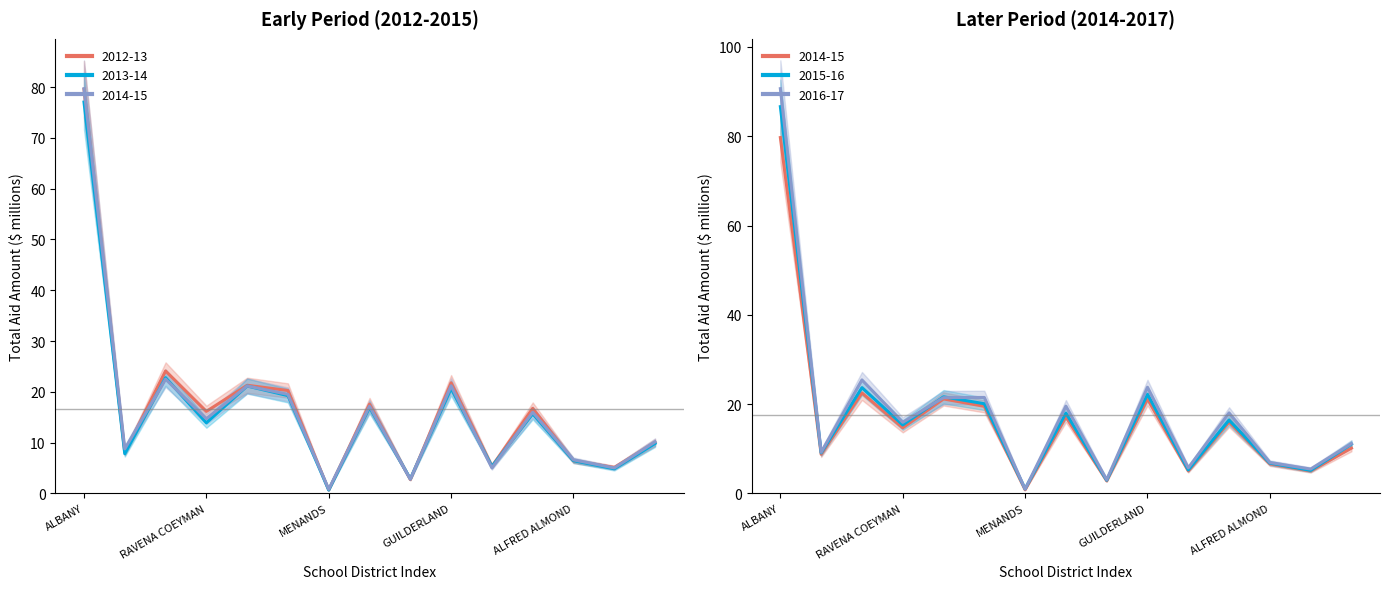

Which has a higher value, ALBANY or ALFRED ALMOND?

ALBANY